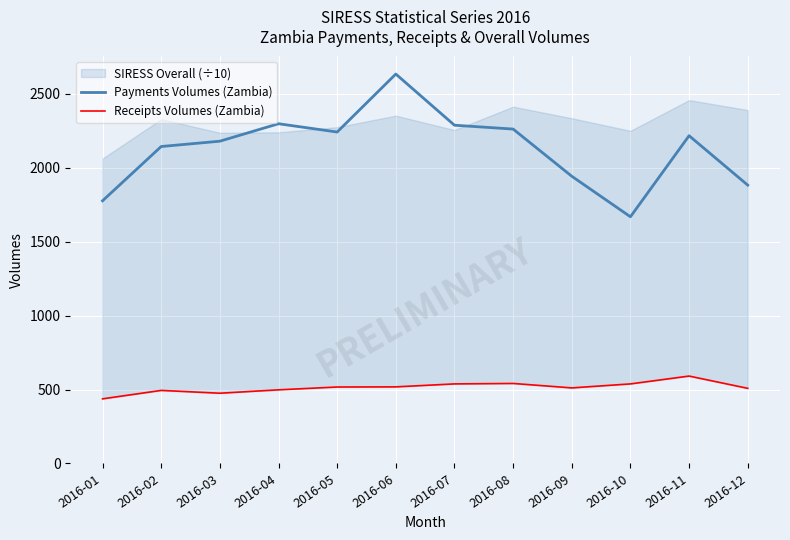

Which has a higher value, 2016-03 or 2016-05?

2016-05